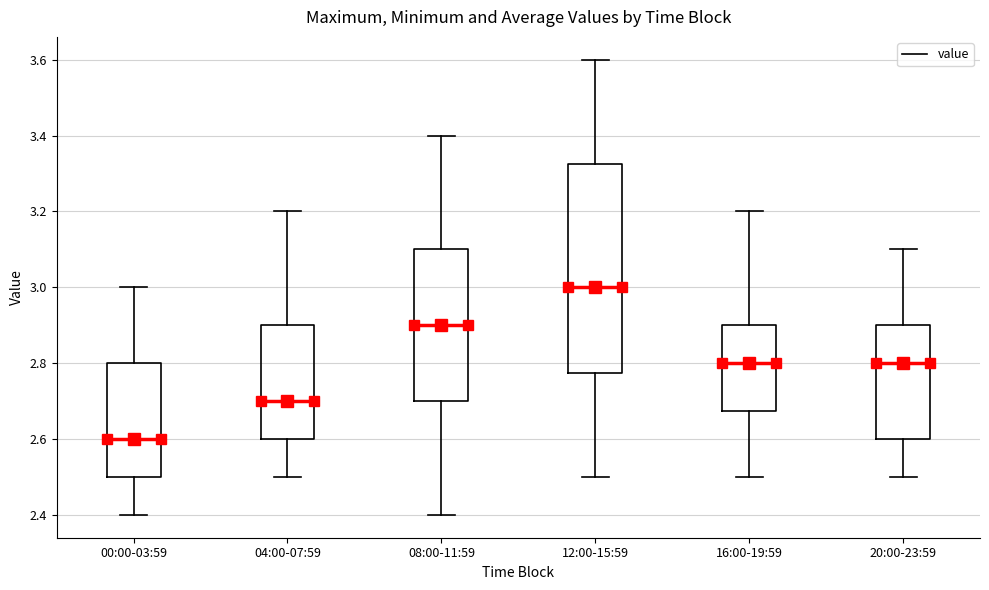

Reading left to right, transcribe this box plot: for each box, give where its median line is, the range the box spans, and where its two whiskers end, as read against the y-axis. The values are not printed on the chart, so give them approximately, as read against the axis.

00:00-03:59: median 2.60, box 2.50 to 2.80, whiskers 2.40 to 3.00
04:00-07:59: median 2.70, box 2.60 to 2.90, whiskers 2.50 to 3.20
08:00-11:59: median 2.90, box 2.70 to 3.10, whiskers 2.40 to 3.40
12:00-15:59: median 3.00, box 2.78 to 3.32, whiskers 2.50 to 3.60
16:00-19:59: median 2.80, box 2.68 to 2.90, whiskers 2.50 to 3.20
20:00-23:59: median 2.80, box 2.60 to 2.90, whiskers 2.50 to 3.10